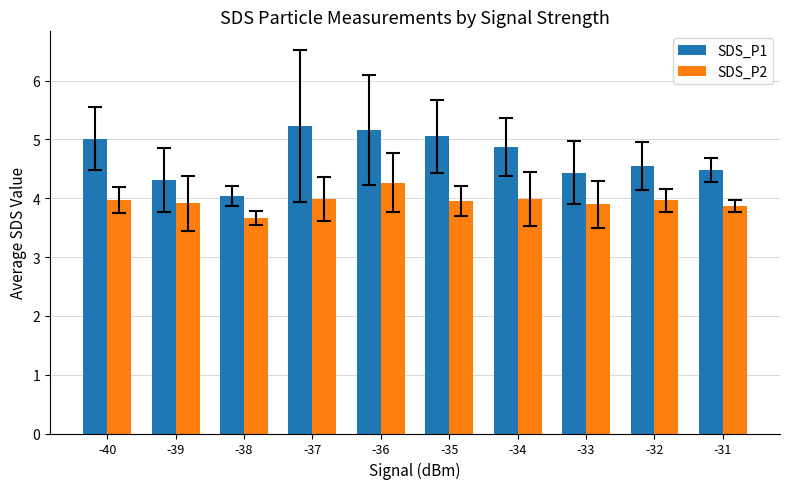

Between -38 and -31, which series saw the biggest shift?

SDS_P1